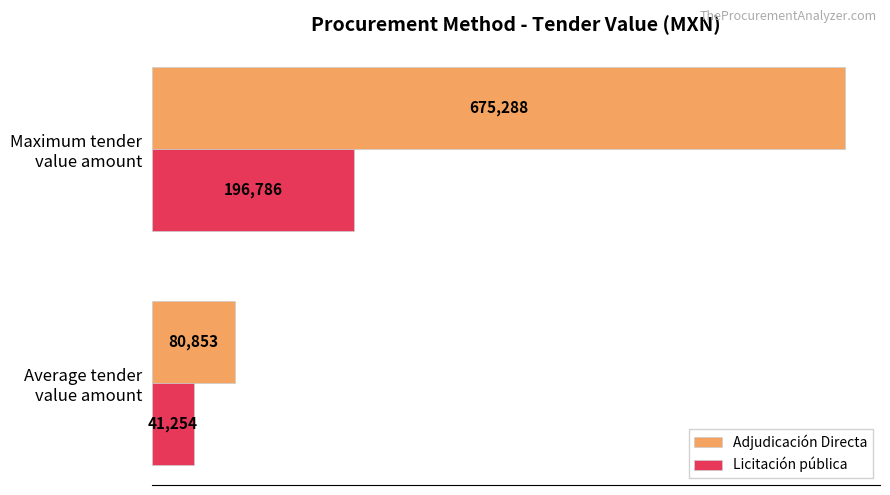

What is the average value of the Licitación pública series?

119020.1